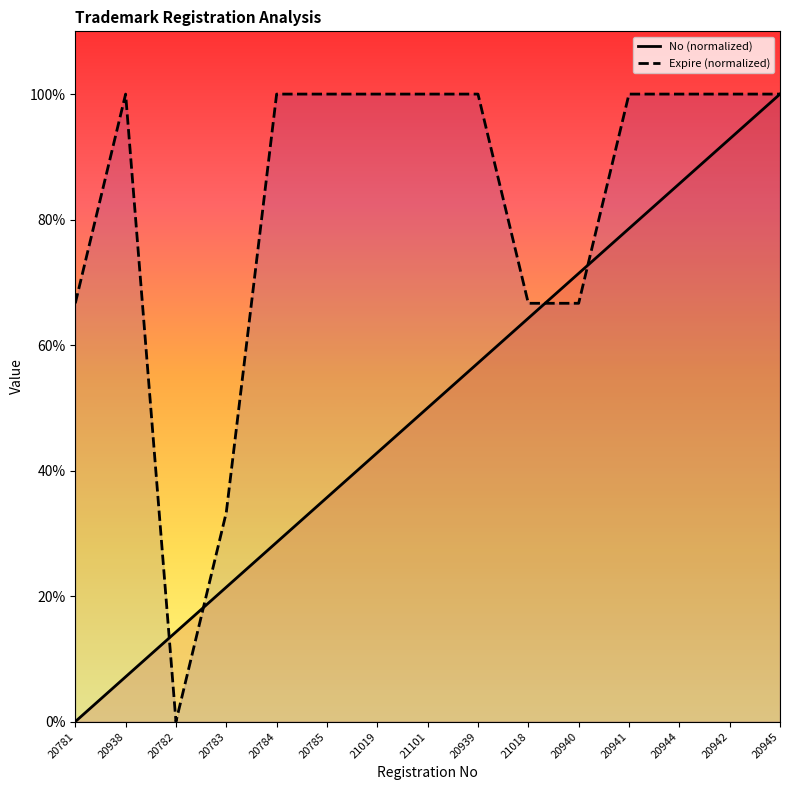

Reading left to right, list all the values displayed in this chart.

No: 20781=0.0	20938=7.1	20782=14.3	20783=21.4	20784=28.6	20785=35.7	21019=42.9	21101=50.0	20939=57.1	21018=64.3	20940=71.4	20941=78.6	20944=85.7	20942=92.9	20945=100.0
Expire: 20781=66.7	20938=100.0	20782=0.0	20783=33.3	20784=100.0	20785=100.0	21019=100.0	21101=100.0	20939=100.0	21018=66.7	20940=66.7	20941=100.0	20944=100.0	20942=100.0	20945=100.0